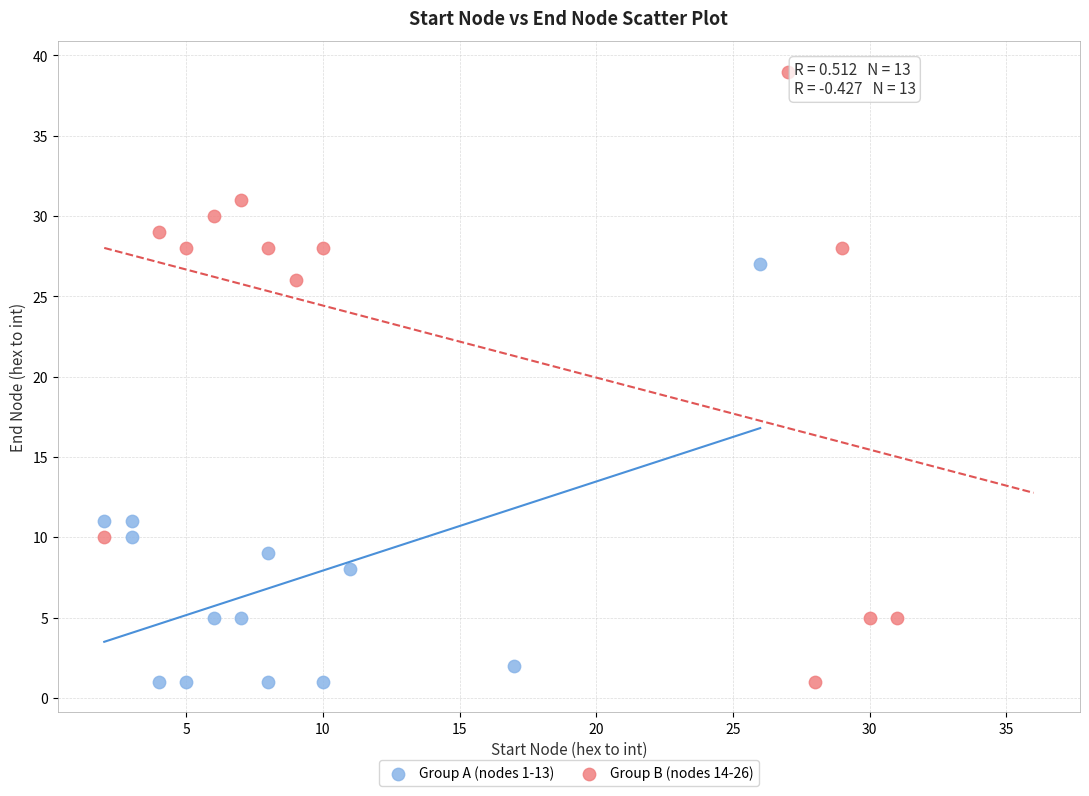

Which series has the widest spread of Y values?

Group B (nodes 14-26)